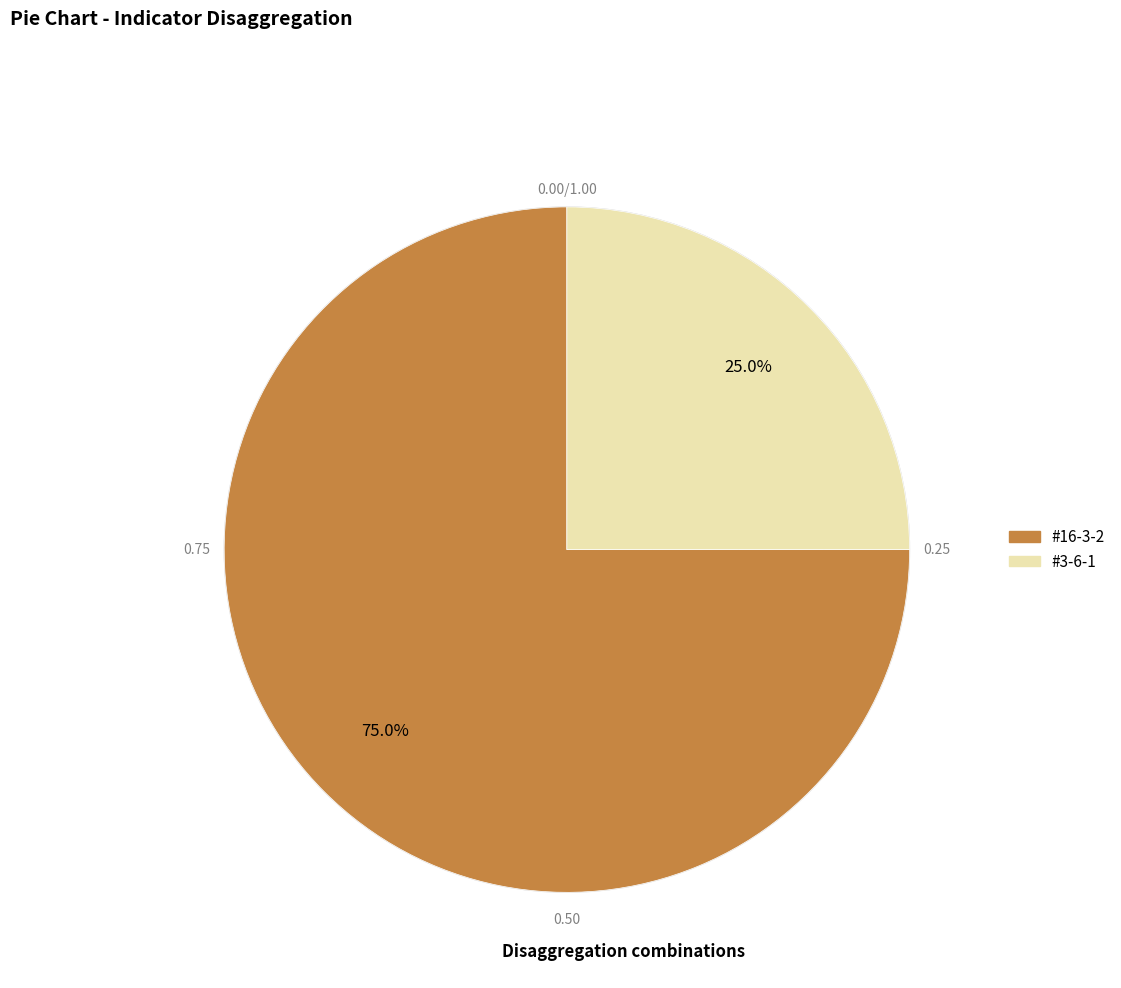

Approximately how many times larger is the value at #16-3-2 compared to #3-6-1?

3.0